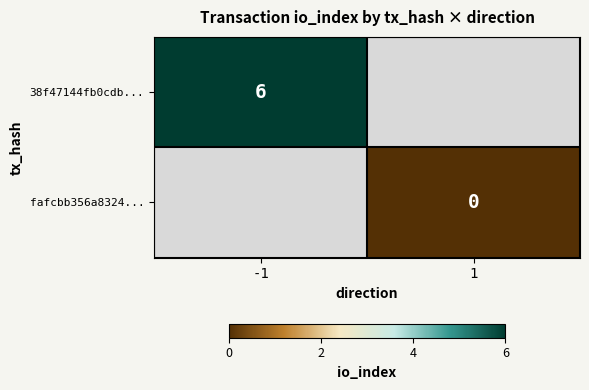

True or false: 38f47144fb0cdb... has a value of 8 at -1.

False